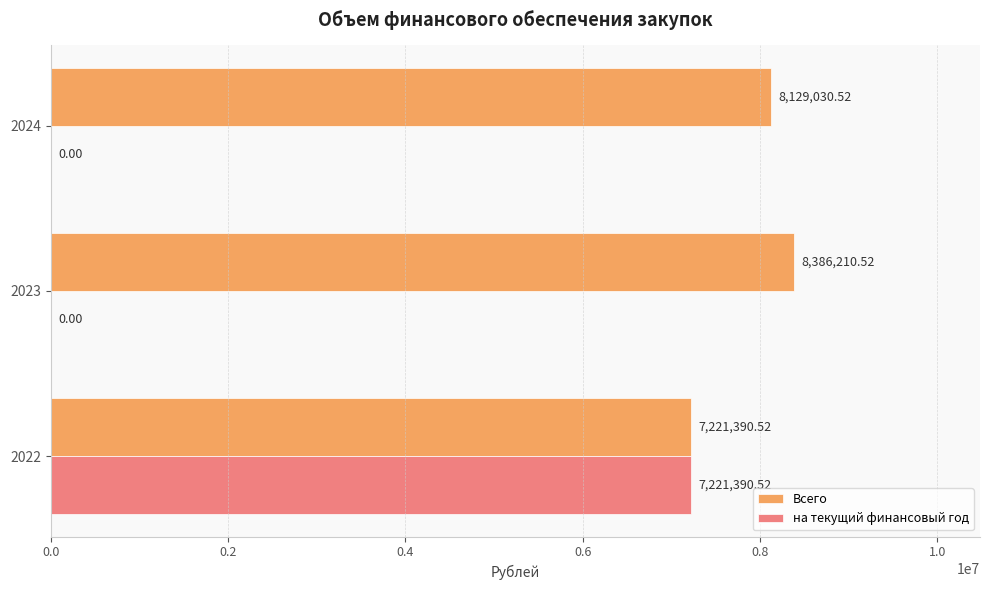

Which series has the largest total across all categories?

Всего